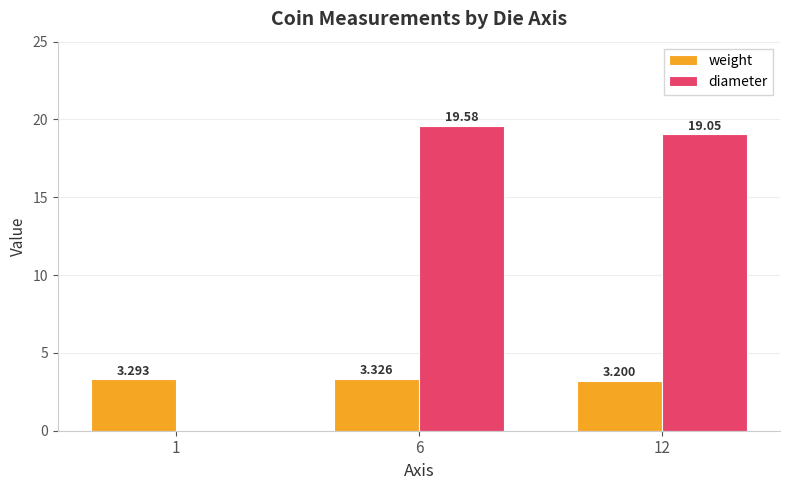

At 6, list the series in order from largest to smallest.

diameter, weight